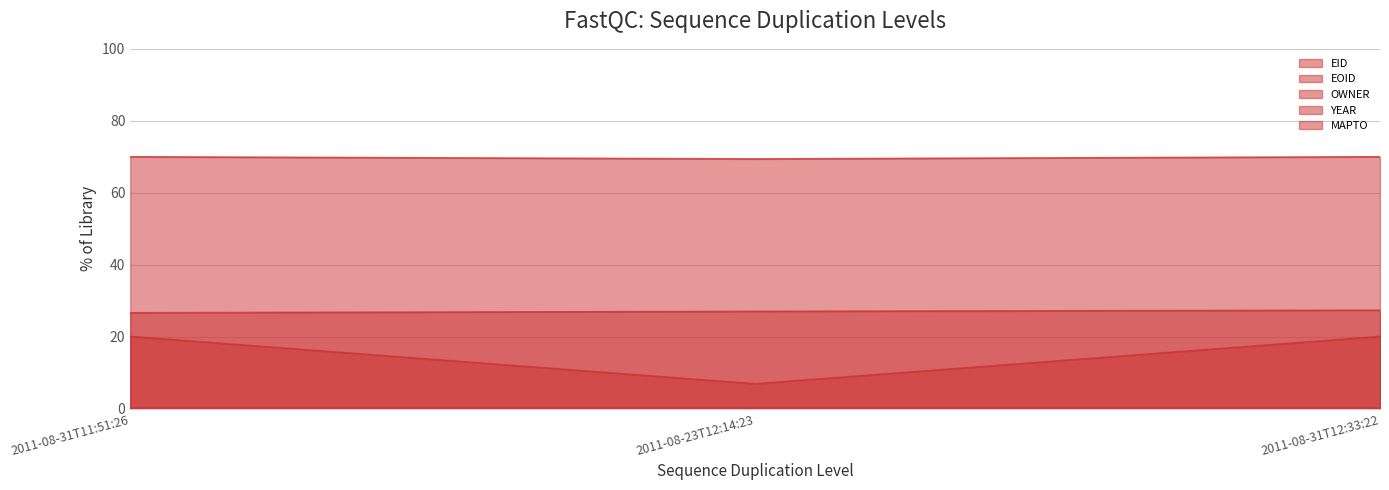

What is the value of the OWNER point at the 1st from the left?

20.1